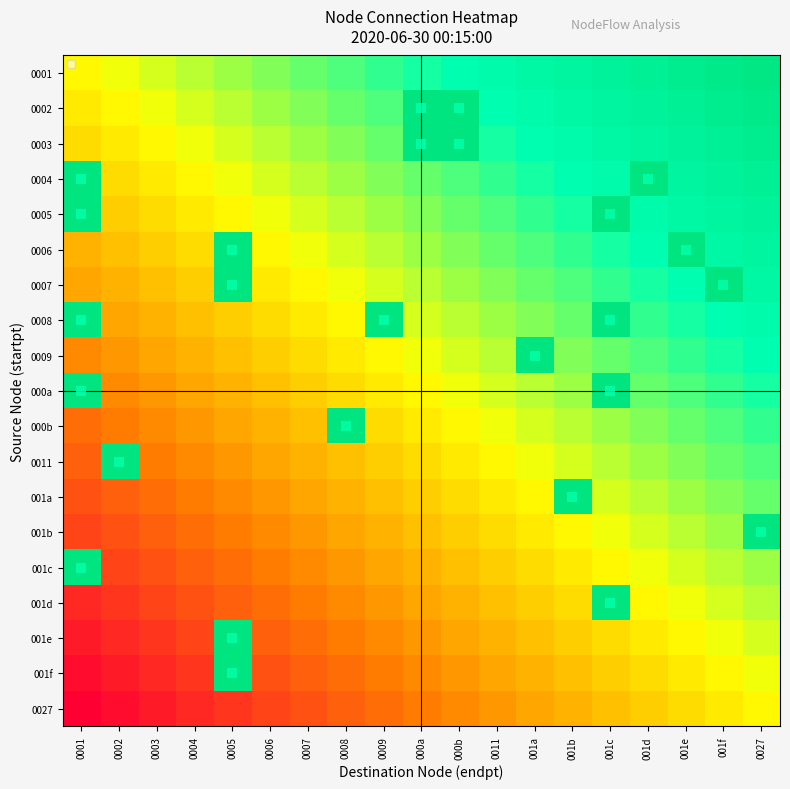

Reading right to left, transcribe all the data shown in this chart.

0001: 0027=18	001f=17	001e=16	001d=15	001c=14	001b=13	001a=12	0011=11	000b=10	000a=9	0009=8	0008=7	0007=6	0006=5	0005=4	0004=3	0003=2	0002=1	0001=0
0002: 0027=17	001f=16	001e=15	001d=14	001c=13	001b=12	001a=11	0011=10	000b=19	000a=19	0009=7	0008=6	0007=5	0006=4	0005=3	0004=2	0003=1	0002=0	0001=-1
0003: 0027=16	001f=15	001e=14	001d=13	001c=12	001b=11	001a=10	0011=9	000b=19	000a=19	0009=6	0008=5	0007=4	0006=3	0005=2	0004=1	0003=0	0002=-1	0001=-2
0004: 0027=15	001f=14	001e=13	001d=19	001c=11	001b=10	001a=9	0011=8	000b=7	000a=6	0009=5	0008=4	0007=3	0006=2	0005=1	0004=0	0003=-1	0002=-2	0001=19
0005: 0027=14	001f=13	001e=12	001d=11	001c=19	001b=9	001a=8	0011=7	000b=6	000a=5	0009=4	0008=3	0007=2	0006=1	0005=0	0004=-1	0003=-2	0002=-3	0001=19
0006: 0027=13	001f=12	001e=19	001d=10	001c=9	001b=8	001a=7	0011=6	000b=5	000a=4	0009=3	0008=2	0007=1	0006=0	0005=19	0004=-2	0003=-3	0002=-4	0001=-5
0007: 0027=12	001f=19	001e=10	001d=9	001c=8	001b=7	001a=6	0011=5	000b=4	000a=3	0009=2	0008=1	0007=0	0006=-1	0005=19	0004=-3	0003=-4	0002=-5	0001=-6
0008: 0027=11	001f=10	001e=9	001d=8	001c=19	001b=6	001a=5	0011=4	000b=3	000a=2	0009=19	0008=0	0007=-1	0006=-2	0005=-3	0004=-4	0003=-5	0002=-6	0001=19
0009: 0027=10	001f=9	001e=8	001d=7	001c=6	001b=5	001a=19	0011=3	000b=2	000a=1	0009=0	0008=-1	0007=-2	0006=-3	0005=-4	0004=-5	0003=-6	0002=-7	0001=-8
000a: 0027=9	001f=8	001e=7	001d=6	001c=19	001b=4	001a=3	0011=2	000b=1	000a=0	0009=-1	0008=-2	0007=-3	0006=-4	0005=-5	0004=-6	0003=-7	0002=-8	0001=19
000b: 0027=8	001f=7	001e=6	001d=5	001c=4	001b=3	001a=2	0011=1	000b=0	000a=-1	0009=-2	0008=19	0007=-4	0006=-5	0005=-6	0004=-7	0003=-8	0002=-9	0001=-10
0011: 0027=7	001f=6	001e=5	001d=4	001c=3	001b=2	001a=1	0011=0	000b=-1	000a=-2	0009=-3	0008=-4	0007=-5	0006=-6	0005=-7	0004=-8	0003=-9	0002=19	0001=-11
001a: 0027=6	001f=5	001e=4	001d=3	001c=2	001b=19	001a=0	0011=-1	000b=-2	000a=-3	0009=-4	0008=-5	0007=-6	0006=-7	0005=-8	0004=-9	0003=-10	0002=-11	0001=-12
001b: 0027=19	001f=4	001e=3	001d=2	001c=1	001b=0	001a=-1	0011=-2	000b=-3	000a=-4	0009=-5	0008=-6	0007=-7	0006=-8	0005=-9	0004=-10	0003=-11	0002=-12	0001=-13
001c: 0027=4	001f=3	001e=2	001d=1	001c=0	001b=-1	001a=-2	0011=-3	000b=-4	000a=-5	0009=-6	0008=-7	0007=-8	0006=-9	0005=-10	0004=-11	0003=-12	0002=-13	0001=19
001d: 0027=3	001f=2	001e=1	001d=0	001c=19	001b=-2	001a=-3	0011=-4	000b=-5	000a=-6	0009=-7	0008=-8	0007=-9	0006=-10	0005=-11	0004=-12	0003=-13	0002=-14	0001=-15
001e: 0027=2	001f=1	001e=0	001d=-1	001c=-2	001b=-3	001a=-4	0011=-5	000b=-6	000a=-7	0009=-8	0008=-9	0007=-10	0006=-11	0005=19	0004=-13	0003=-14	0002=-15	0001=-16
001f: 0027=1	001f=0	001e=-1	001d=-2	001c=-3	001b=-4	001a=-5	0011=-6	000b=-7	000a=-8	0009=-9	0008=-10	0007=-11	0006=-12	0005=19	0004=-14	0003=-15	0002=-16	0001=-17
0027: 0027=0	001f=-1	001e=-2	001d=-3	001c=-4	001b=-5	001a=-6	0011=-7	000b=-8	000a=-9	0009=-10	0008=-11	0007=-12	0006=-13	0005=-14	0004=-15	0003=-16	0002=-17	0001=-18